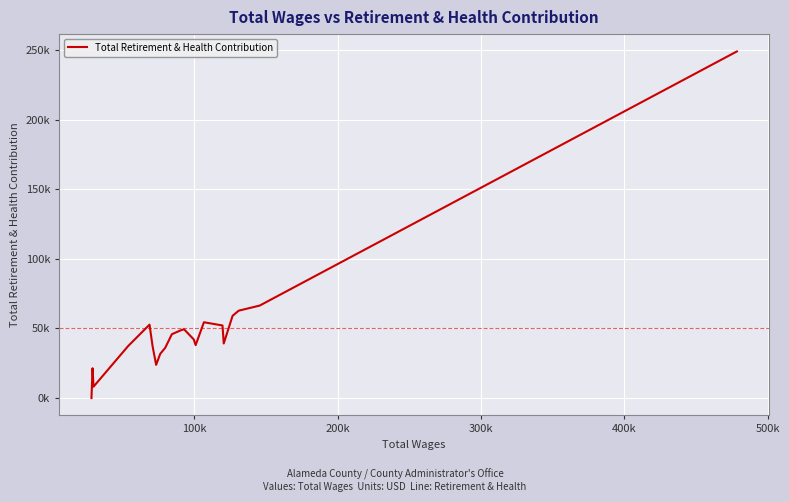

Does the chart display data point markers on the line(s)?

No